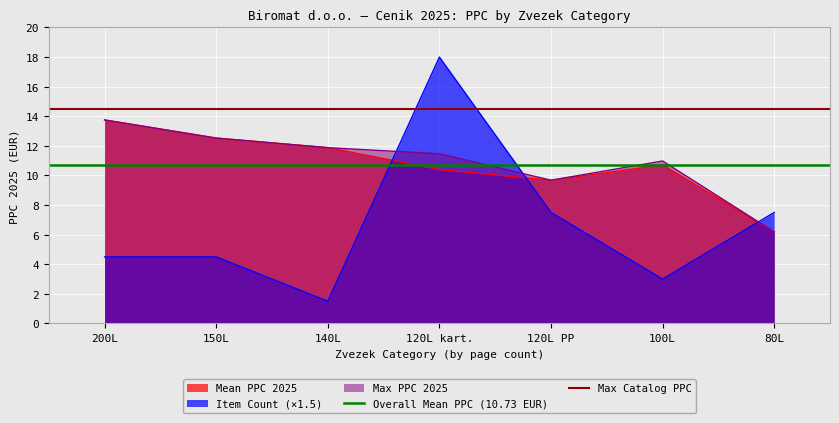

What is the minimum value for Max PPC 2025?

6.2